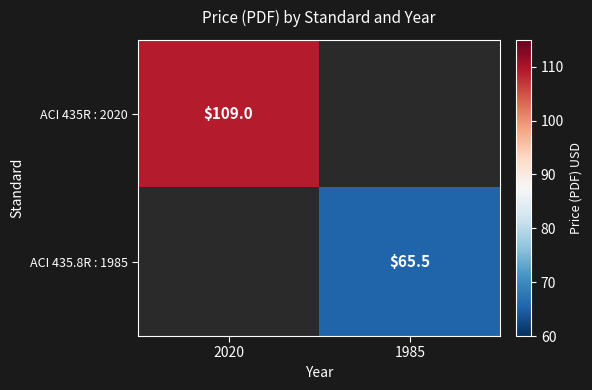

At which category does the chart reach its minimum across all series?

1985